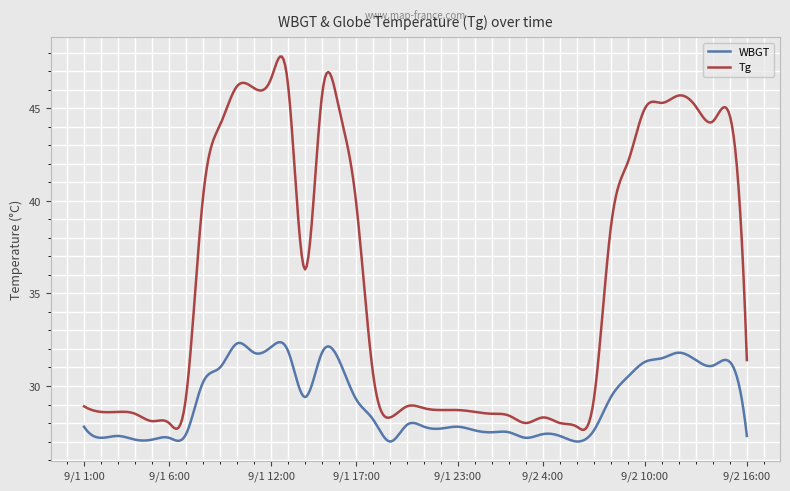

Which series has the largest total across all categories?

Tg